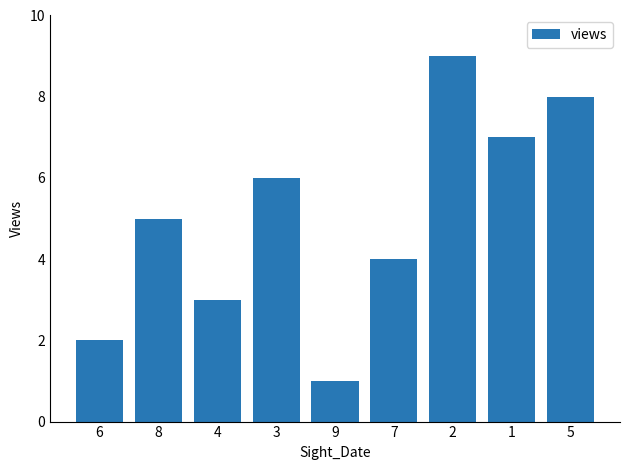

What is the greatest value displayed?

9